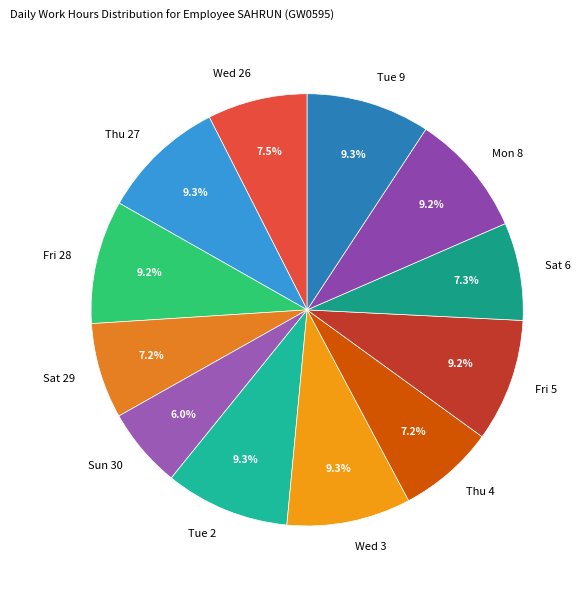

To the nearest percent, what percentage of the pie is Sat 29?

7%